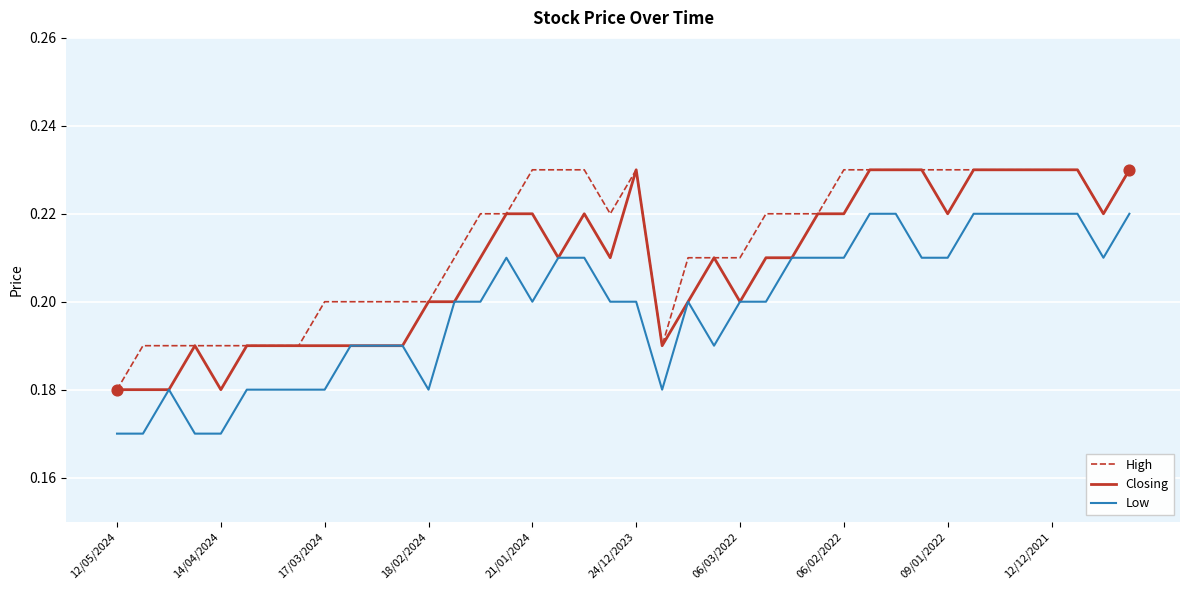

Rank the series by their average value, from lowest to highest.

Low, Closing, High